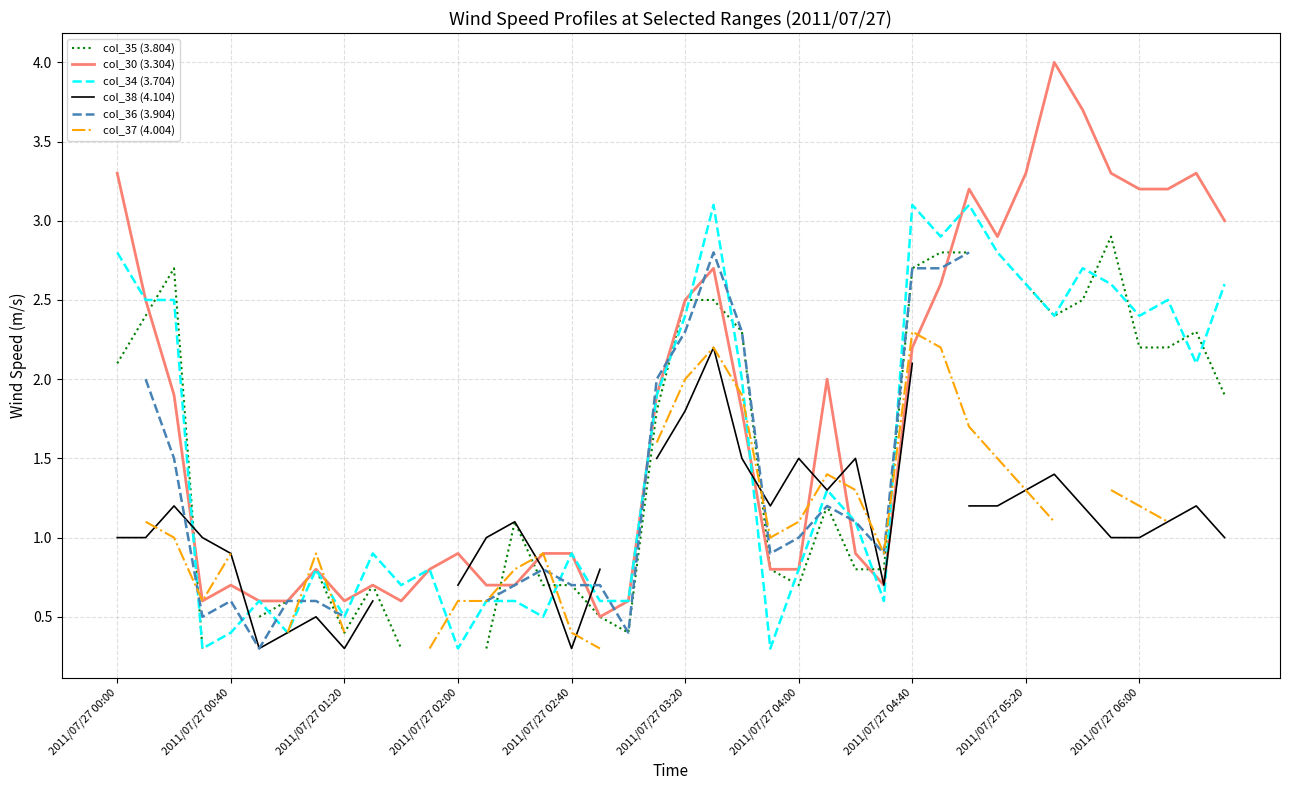

What is the total value across all series at 21?

15.5